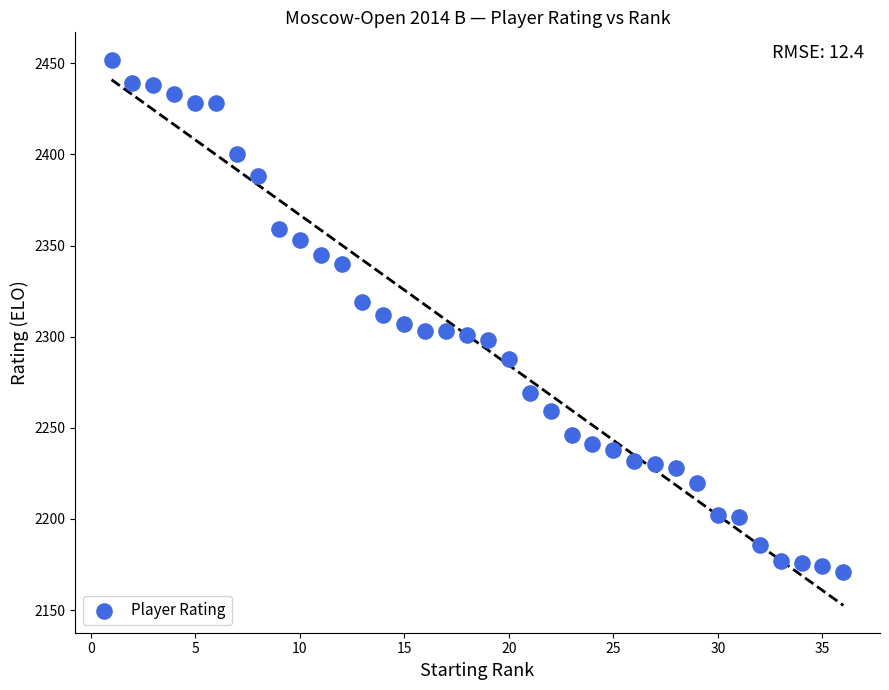

What is the range of Y values (max minus min)?

281